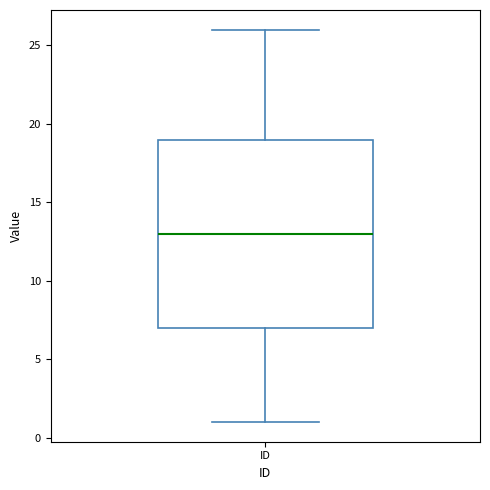

Where is the lower edge of the box for ID on the y-axis? The values are not printed on the chart, so give them approximately, as read against the axis.

7